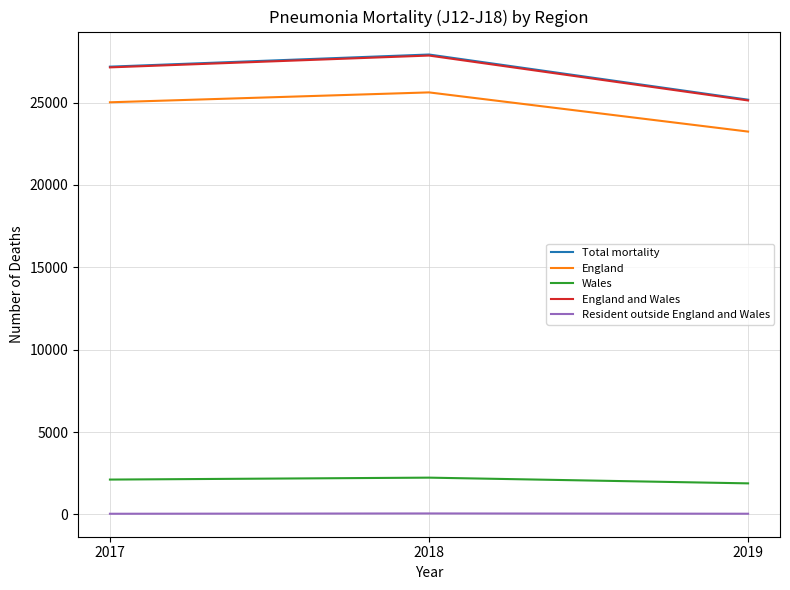

At which category is the sum across all series the highest?

2018